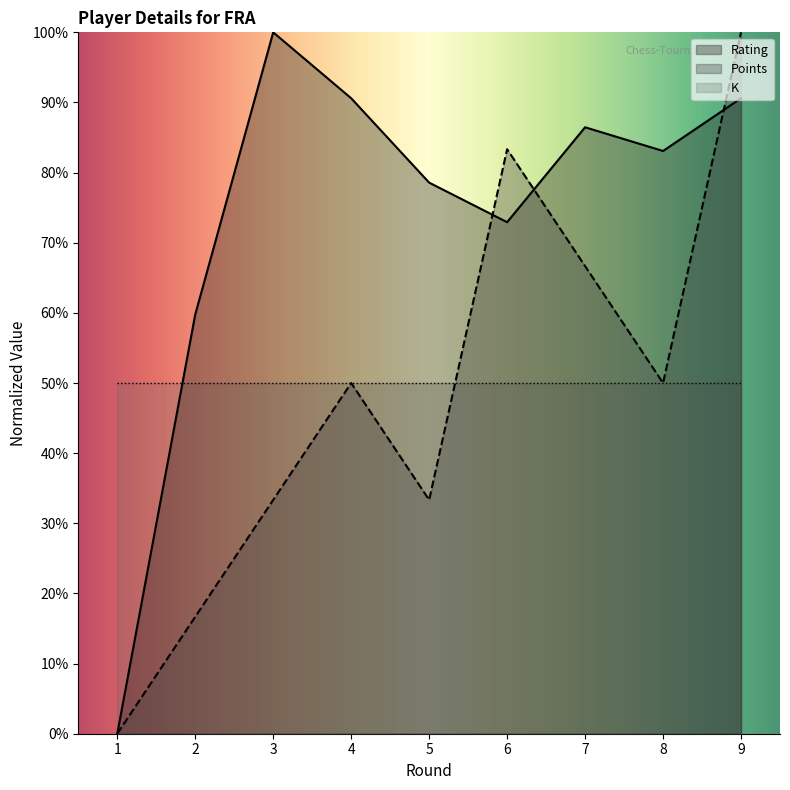

Which series has the largest total across all categories?

Rating